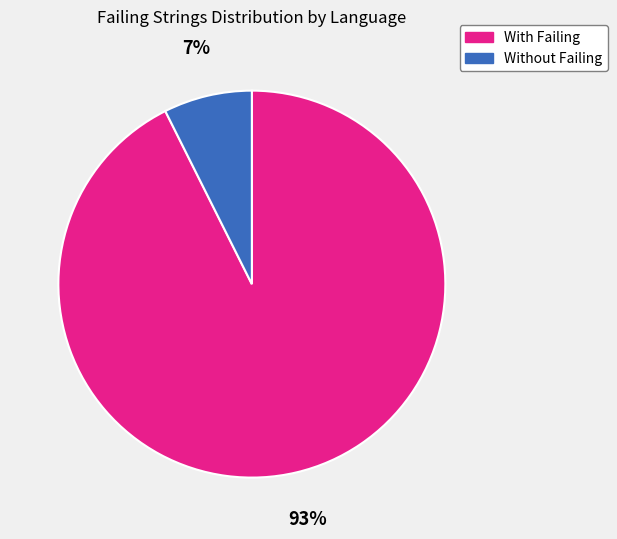

Which category has the biggest portion of the pie?

With Failing